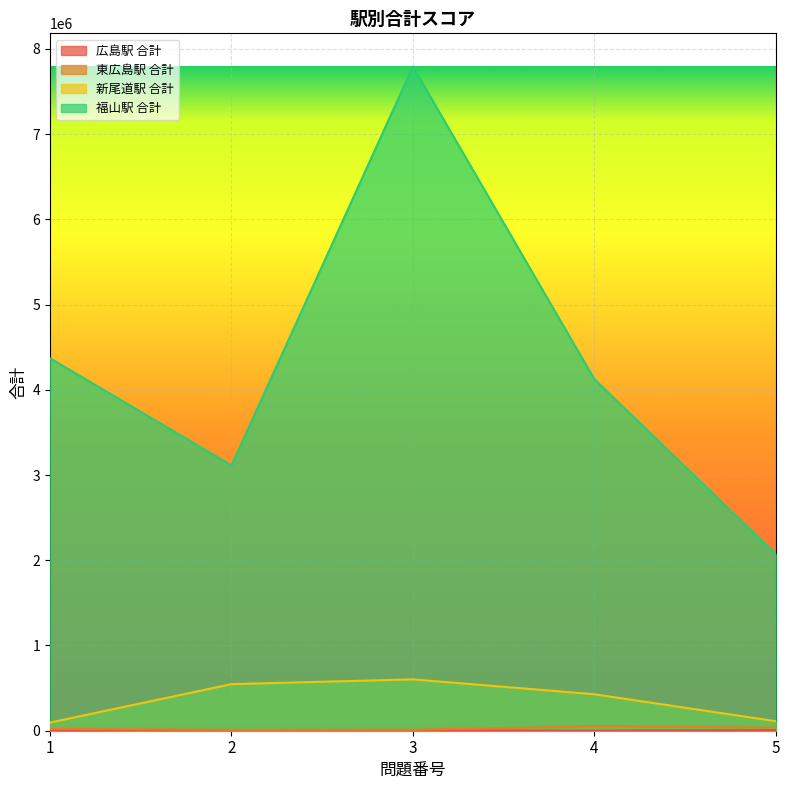

At which category is the sum across all series the highest?

3